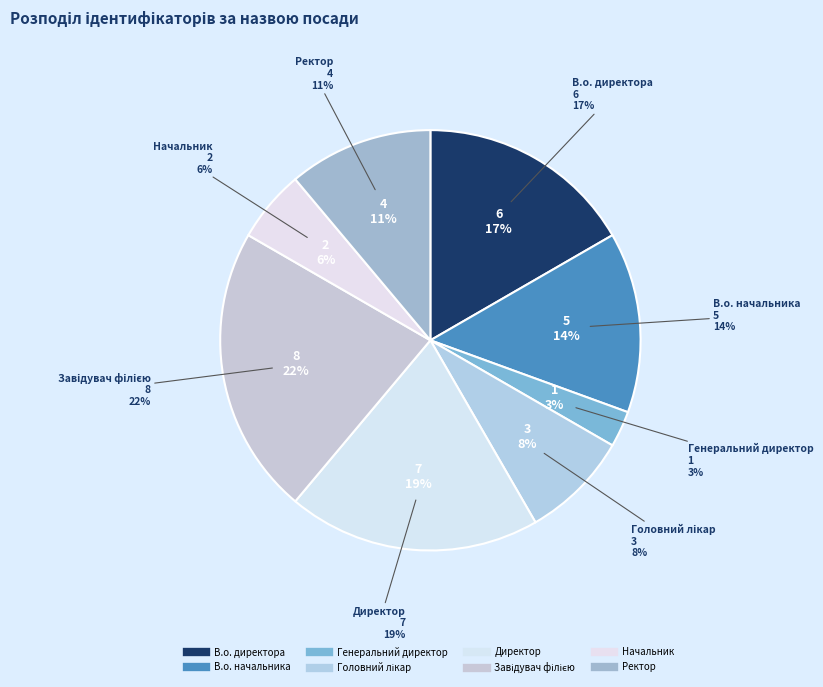

What is the smallest slice in the pie chart?

Генеральний директор